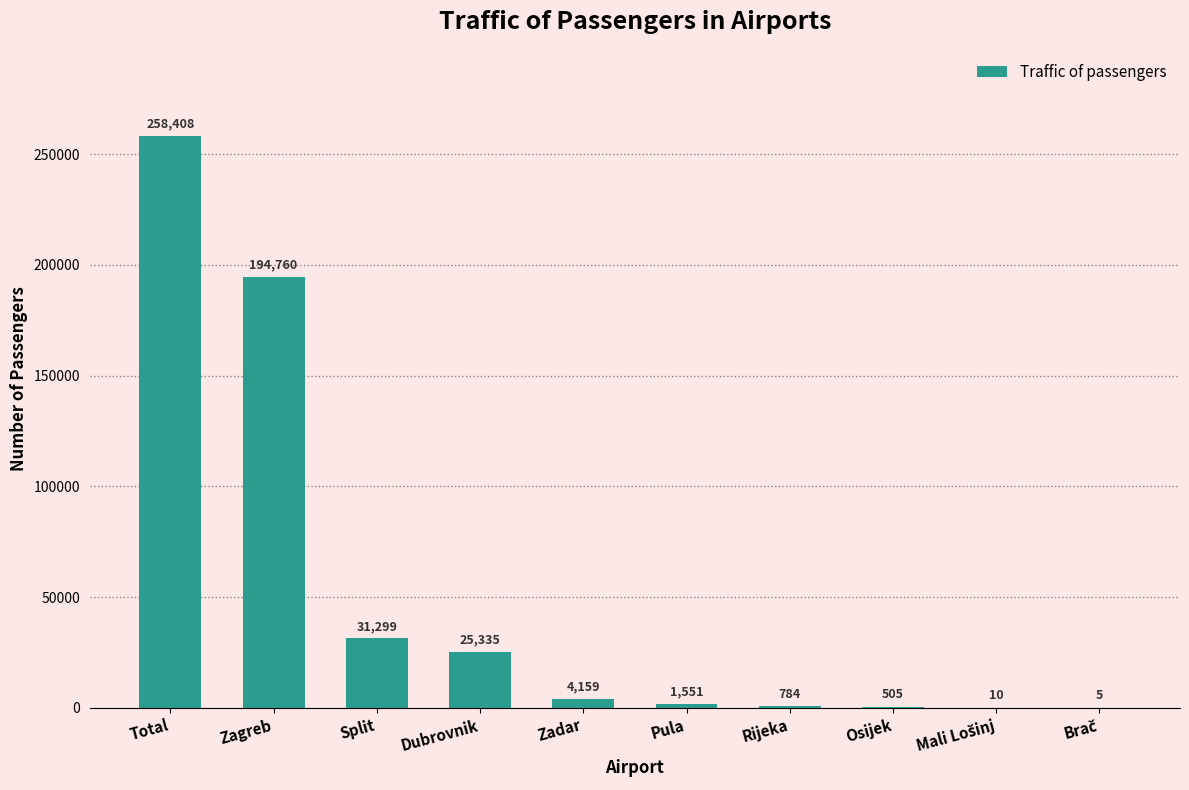

Reading right to left, list all the values displayed in this chart.

5	10	505	784	1551	4159	25335	31299	194760	258408